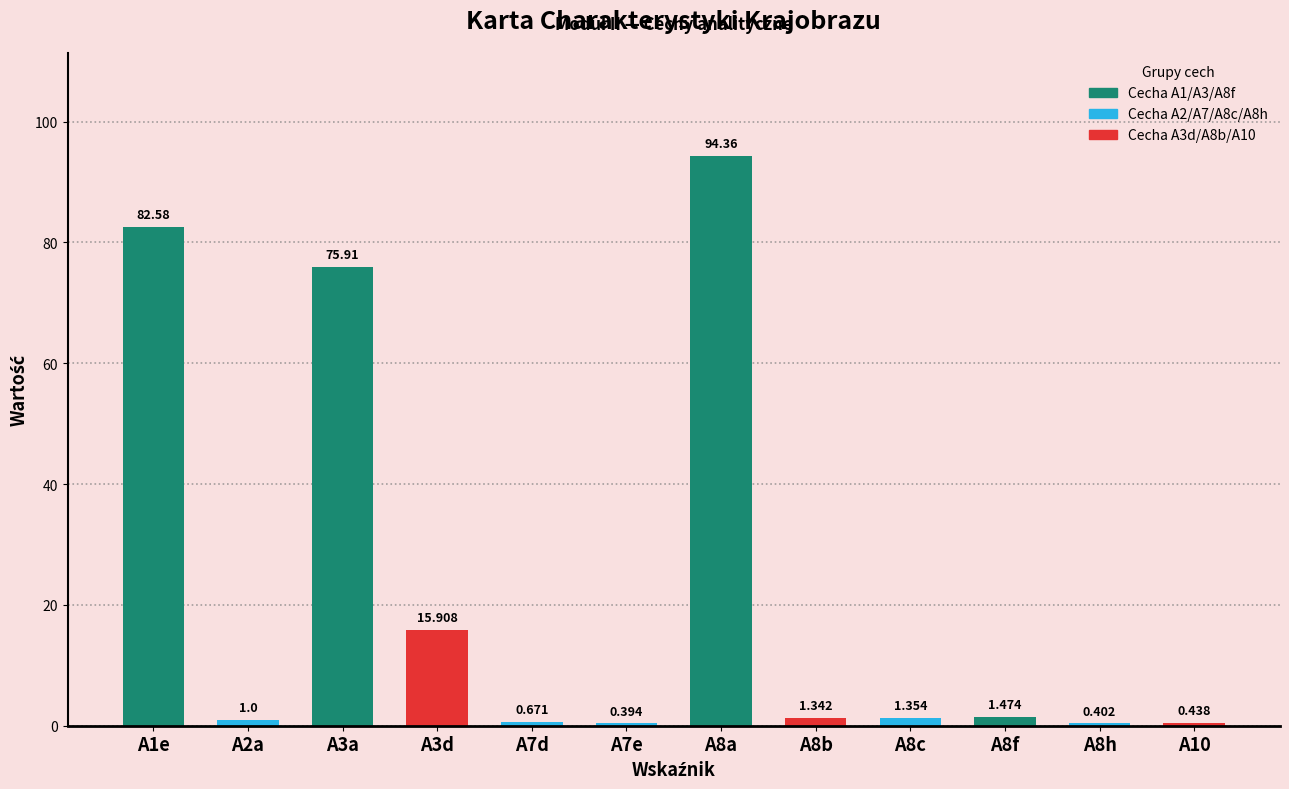

The value at A8h is 0.1. True or false?

False